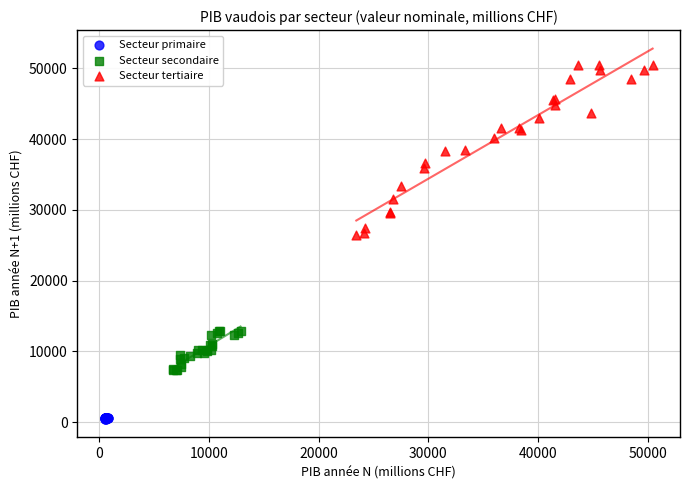

What are all the series names shown in the legend?

Secteur primaire, Secteur secondaire, Secteur tertiaire